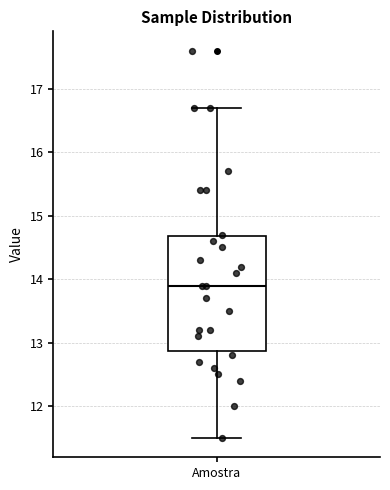

Where does the lower whisker of the box for Amostra end on the y-axis? The values are not printed on the chart, so give them approximately, as read against the axis.

11.5